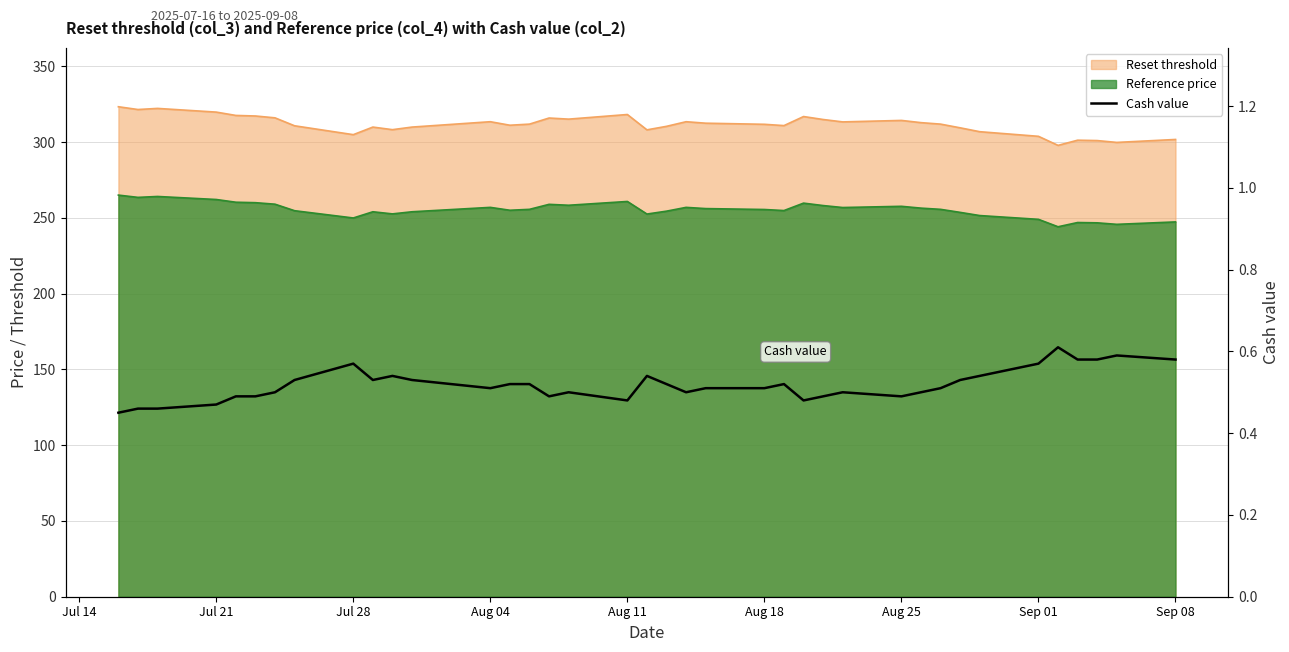

What is the difference between the second highest and minimum values?

0.1